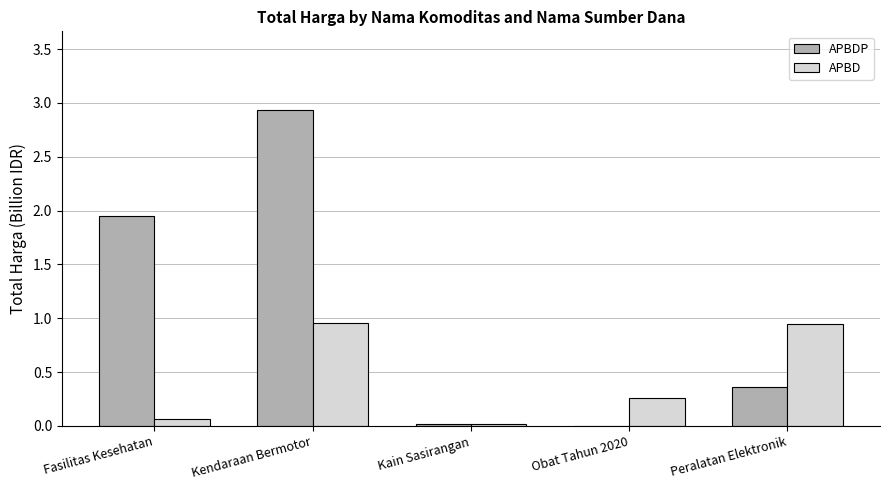

The APBD series shows 0.0 at Kain Sasirangan. True or false?

True